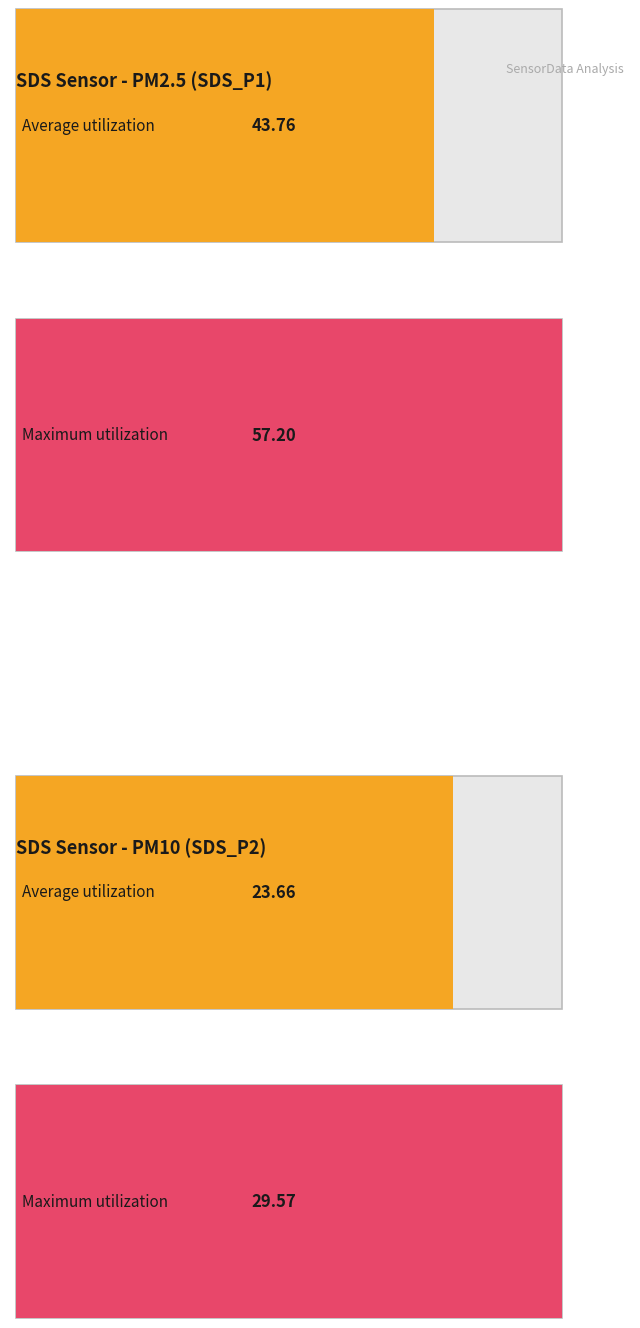

How many series are shown in this chart?

2